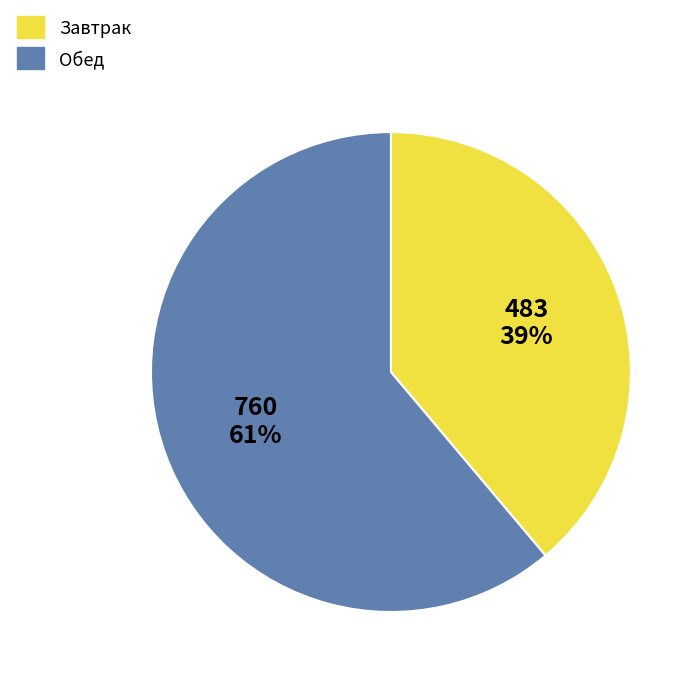

How many segments does this pie chart have?

2